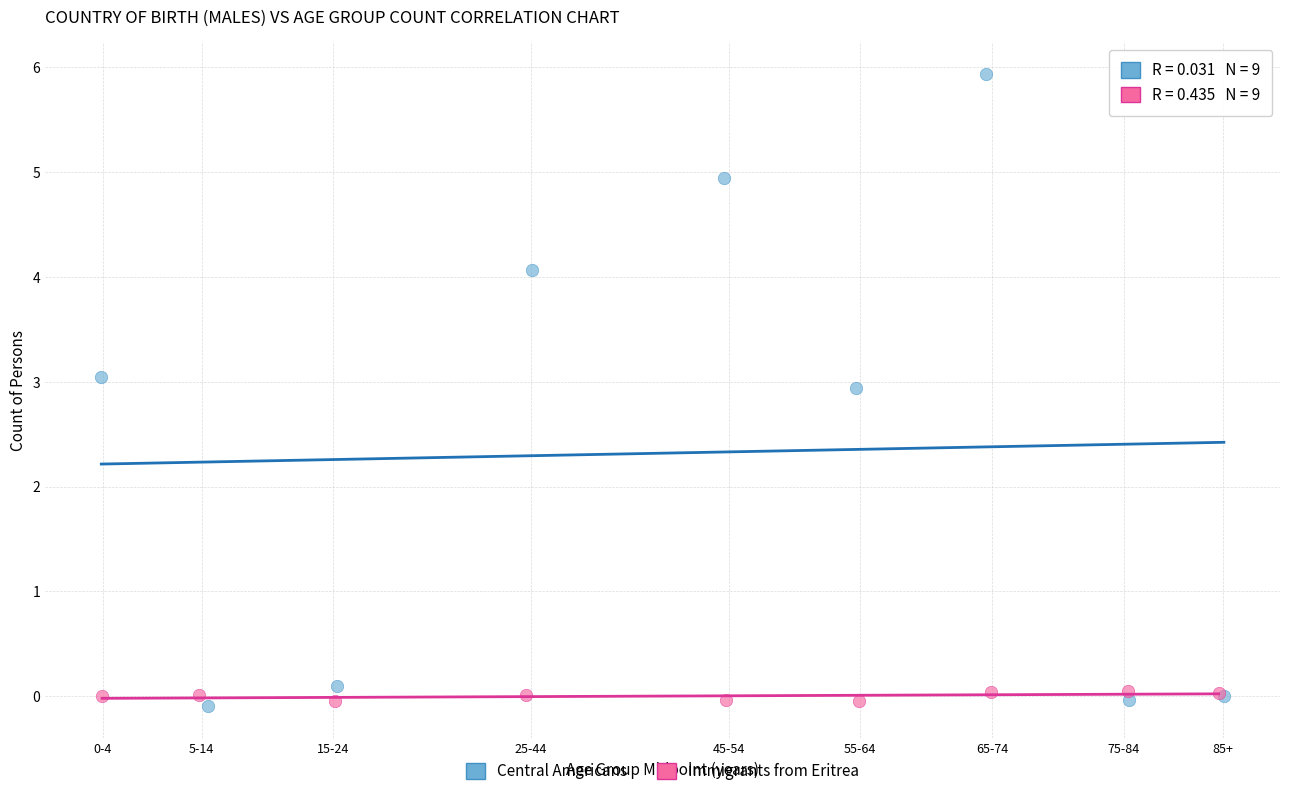

Which series contains the highest Y value?

Central Americans